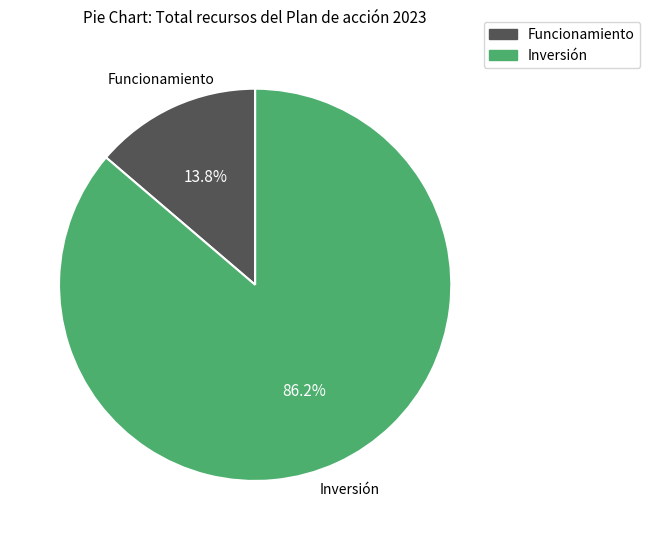

How many slices are in this pie chart?

2